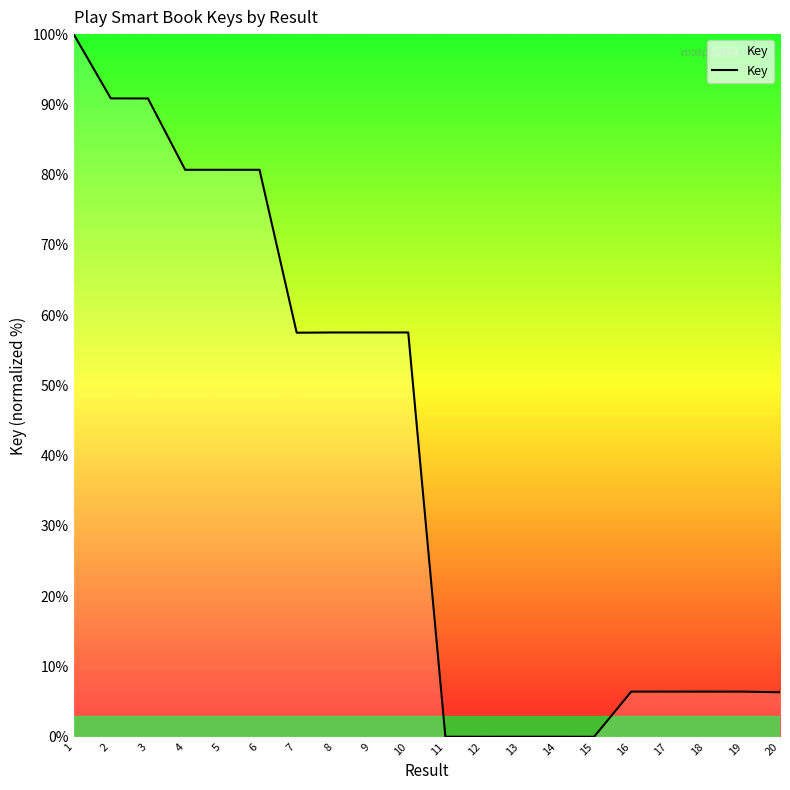

What is the greatest value displayed?

100.0